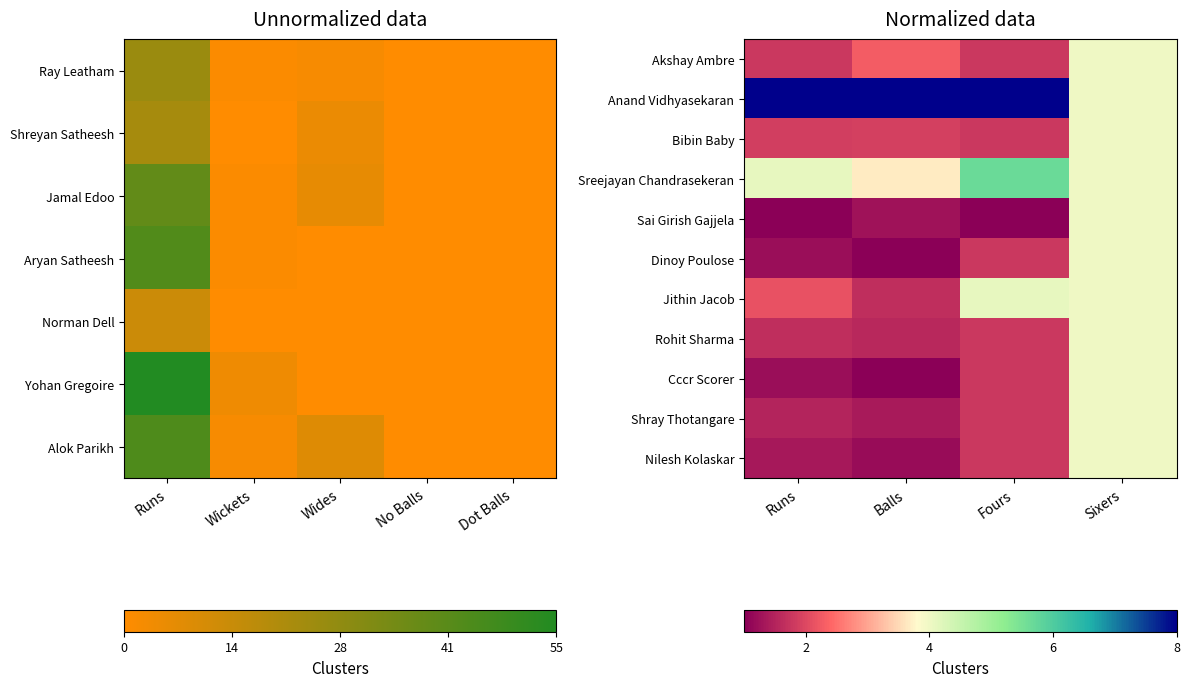

The value of Shray Thotangare at Balls is 1.8. True or false?

False